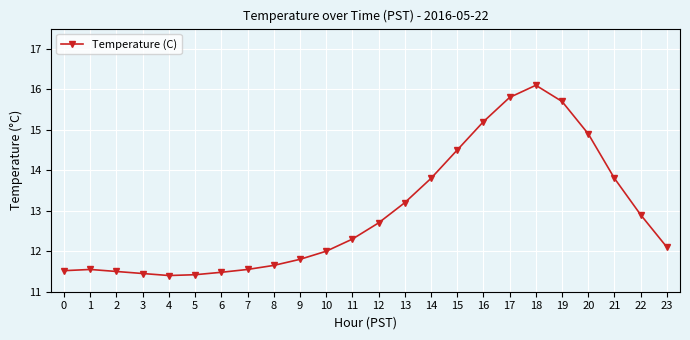

What is the difference between the maximum and minimum values?

4.7